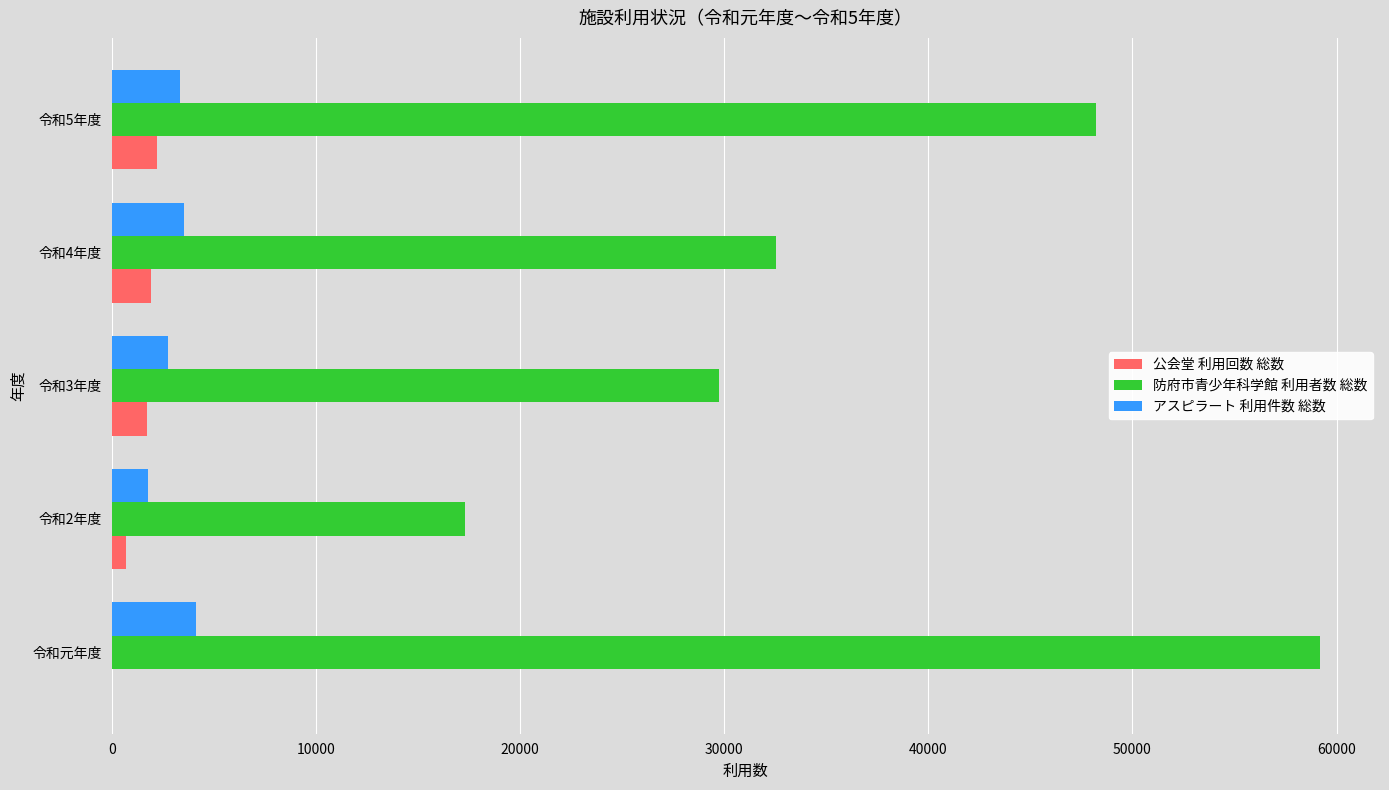

At which category is the sum across all series the highest?

令和元年度